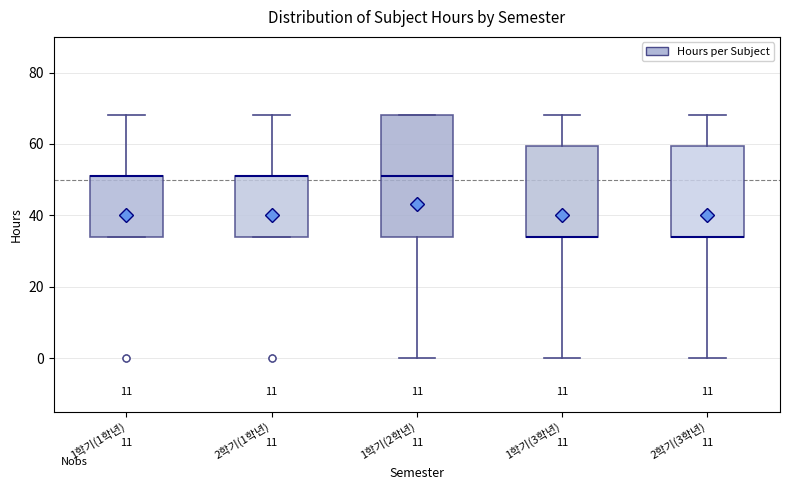

Reading left to right, transcribe this box plot: for each box, give where its median line is, the range the box spans, and where its two whiskers end, as read against the y-axis. The values are not printed on the chart, so give them approximately, as read against the axis.

1학기(1학년): median 52 (drawn on the box's upper edge), box 34 to 52, whiskers 34 to 68
2학기(1학년): median 52 (drawn on the box's upper edge), box 34 to 52, whiskers 34 to 68
1학기(2학년): median 52, box 34 to 68, whiskers 0 to 68
1학기(3학년): median 34 (drawn on the box's lower edge), box 34 to 60, whiskers 0 to 68
2학기(3학년): median 34 (drawn on the box's lower edge), box 34 to 60, whiskers 0 to 68